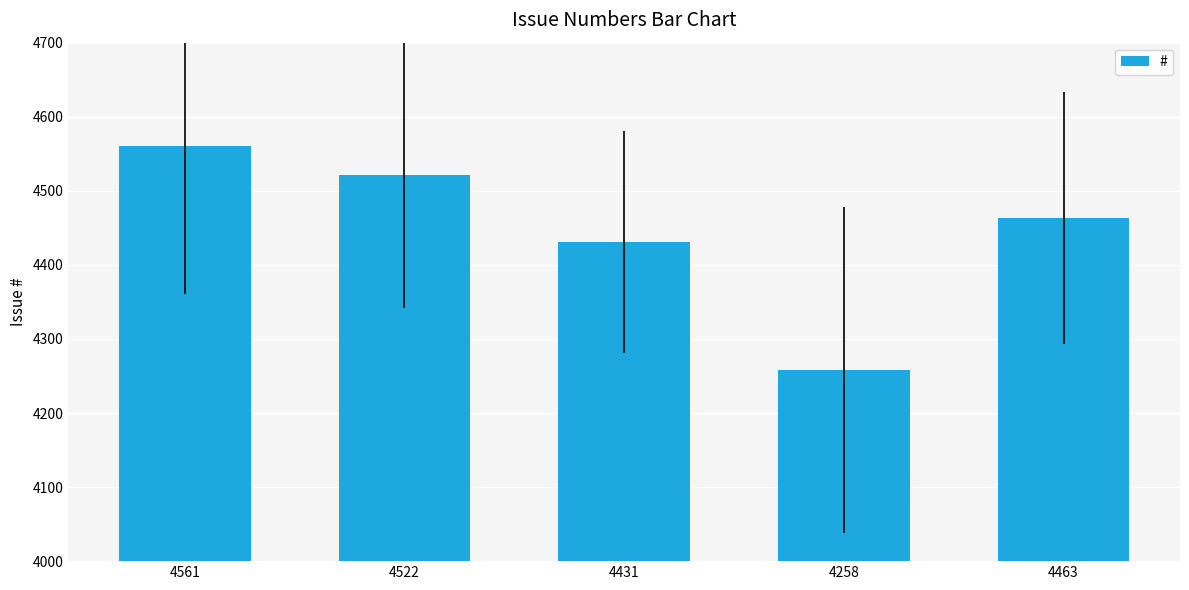

How many values are below 4463?

2